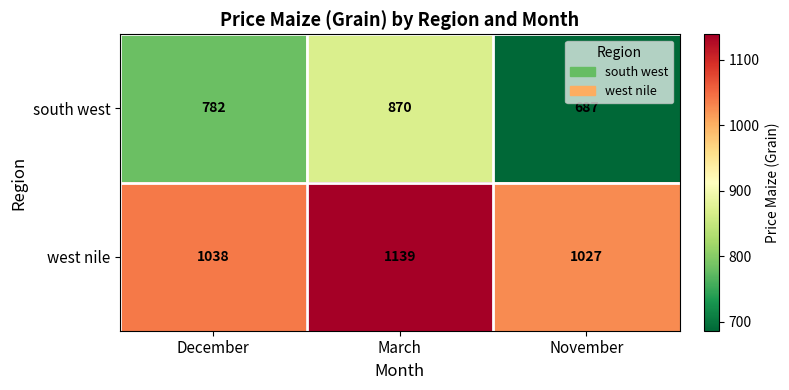

Reading left to right, list all the values displayed in this chart.

south west: December=782	March=870	November=687
west nile: December=1038	March=1139	November=1027